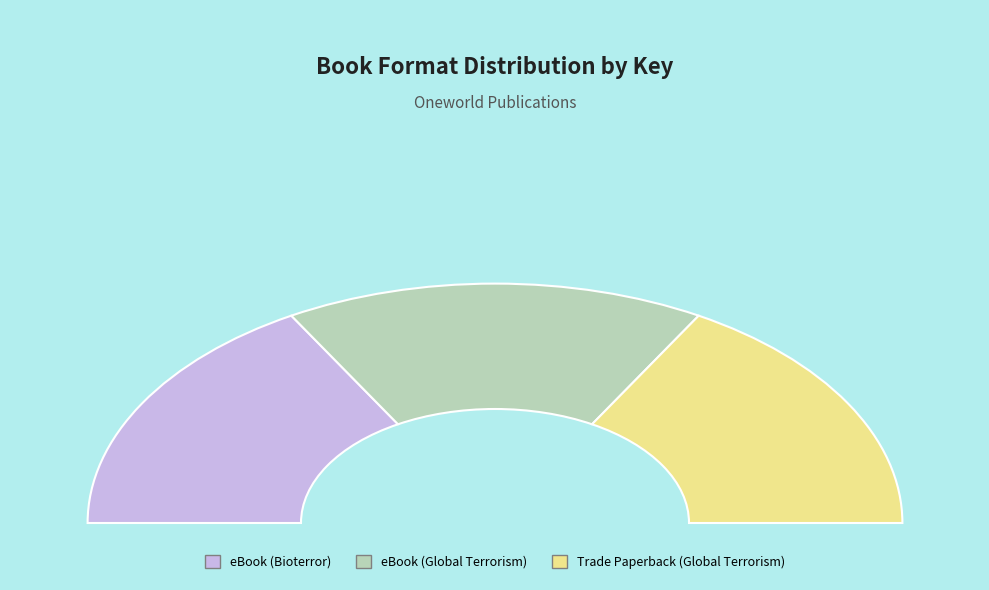

To the nearest percent, what percentage of the pie is ?

33%